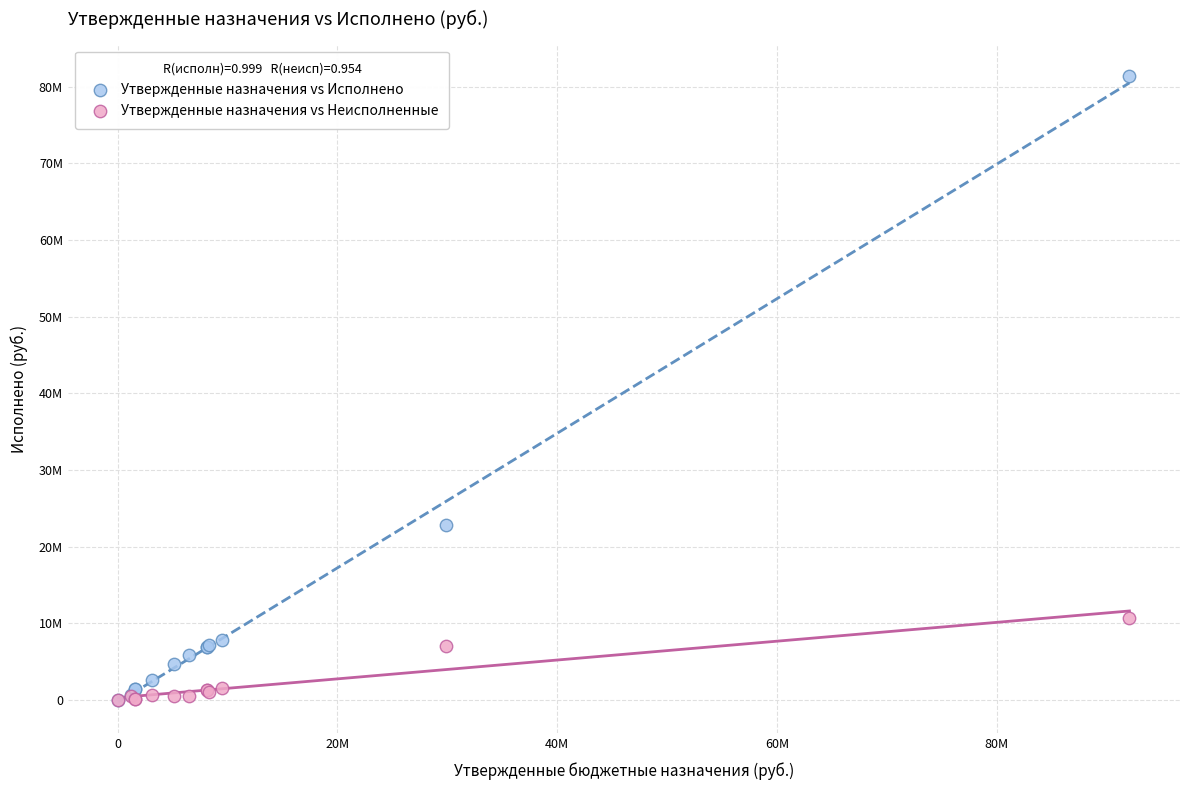

What are all the series names shown in the legend?

Утвержденные назначения vs Исполнено, Утвержденные назначения vs Неисполненные